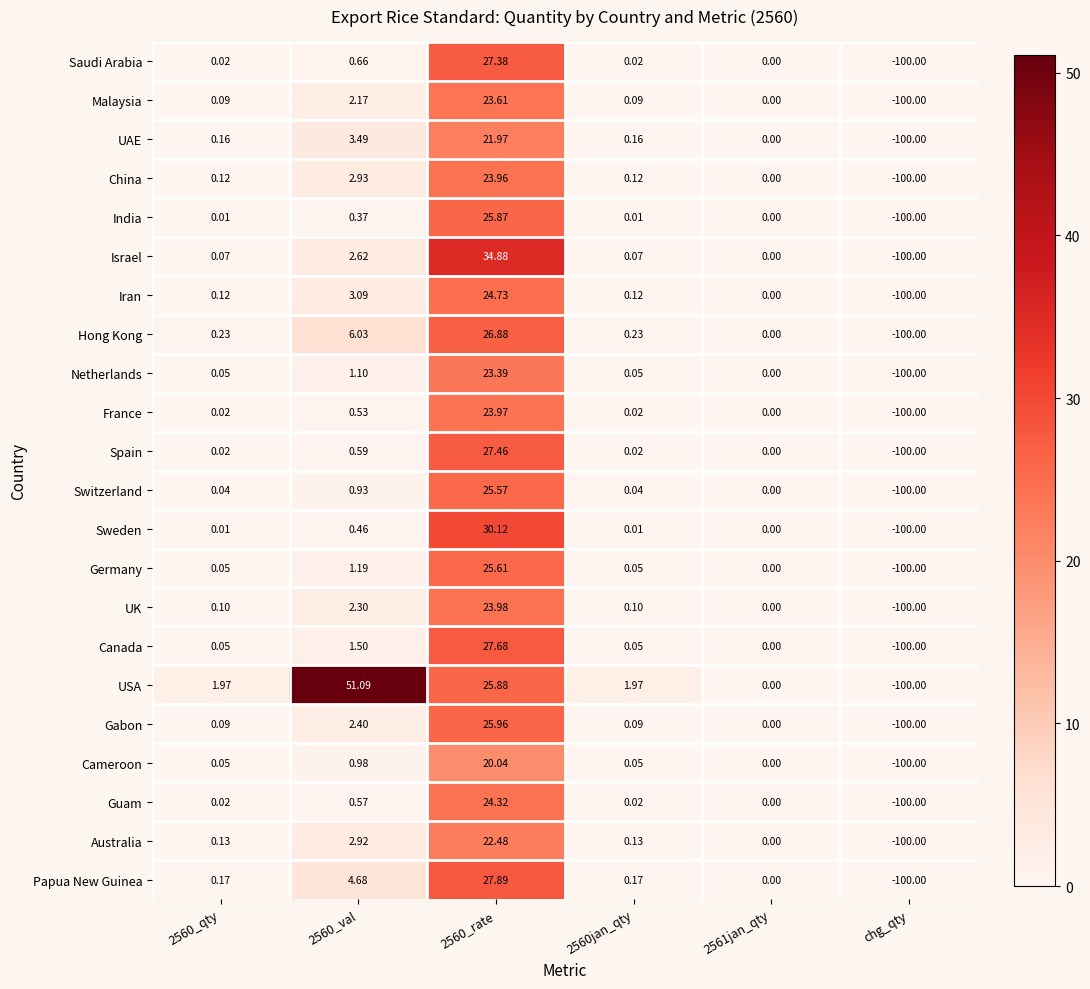

Which series has the widest spread of values?

USA